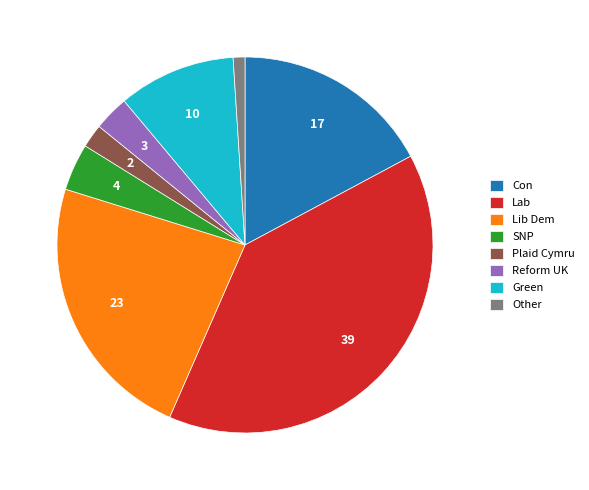

Is it true that Reform UK is 3% of the pie?

True